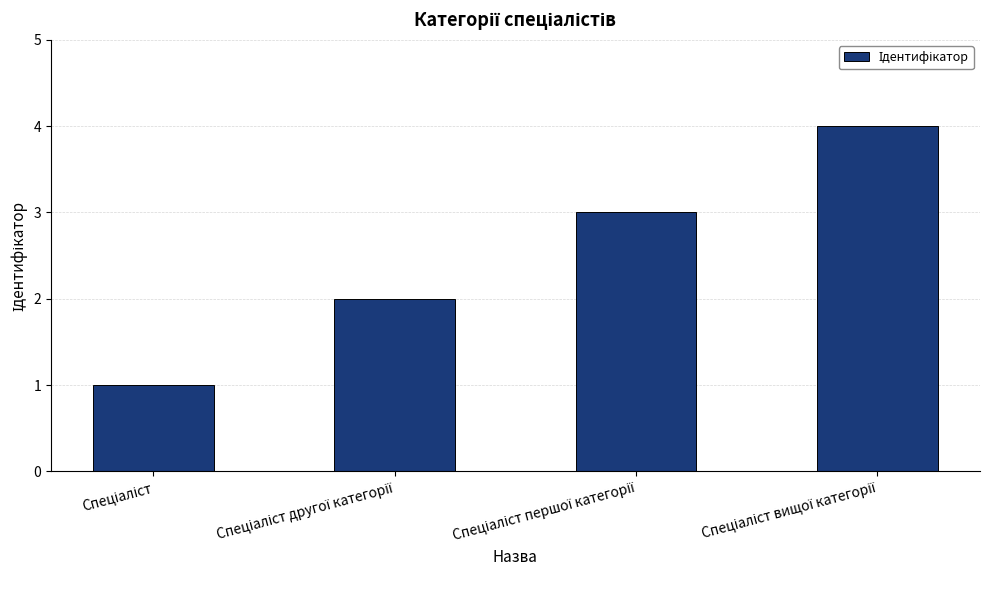

What is the greatest value displayed?

4